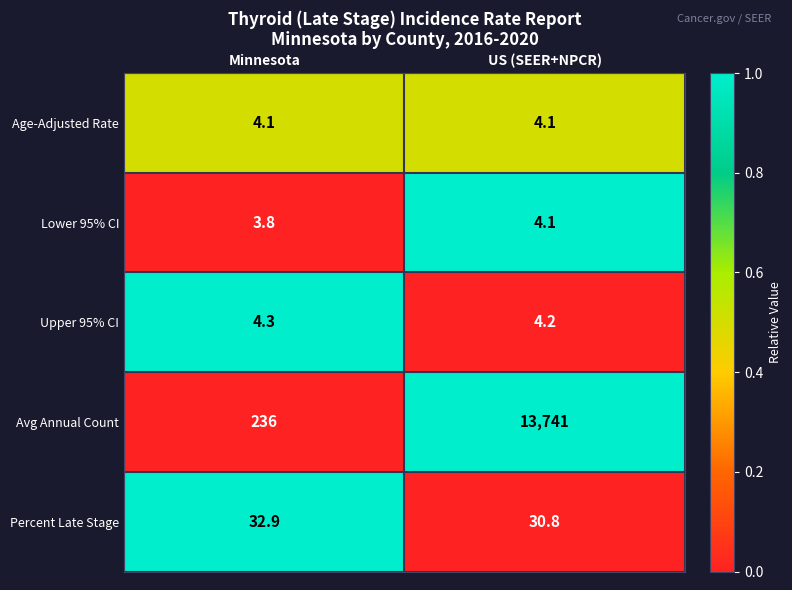

At which category is the sum across all series the highest?

US (SEER+NPCR)